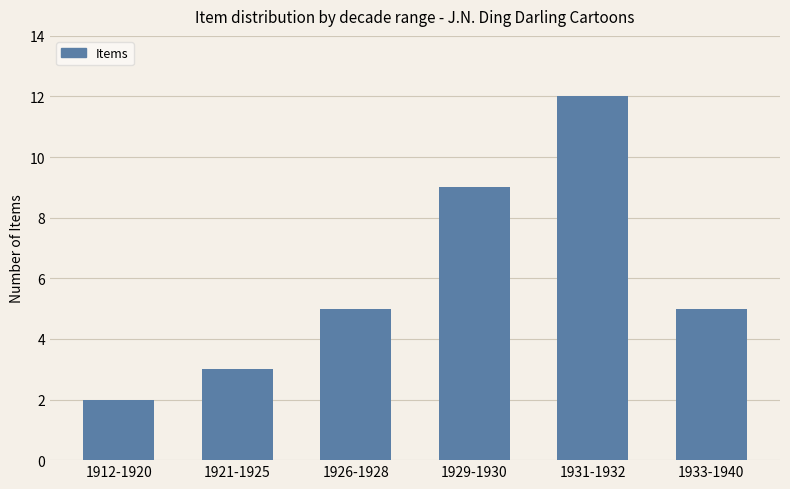

Does the chart contain stacked bars?

No